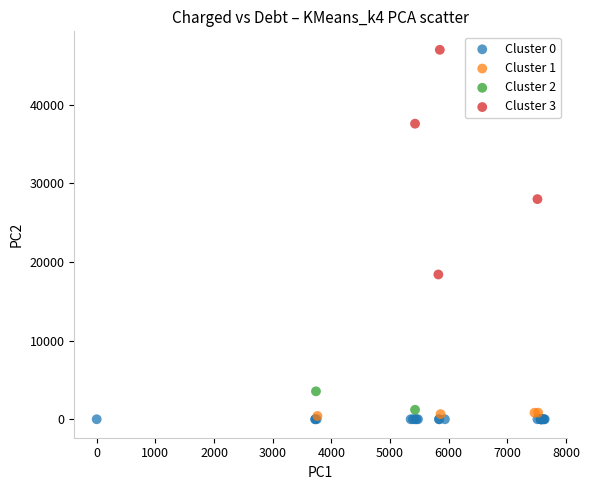

What are all the series names shown in the legend?

Cluster 0, Cluster 1, Cluster 2, Cluster 3